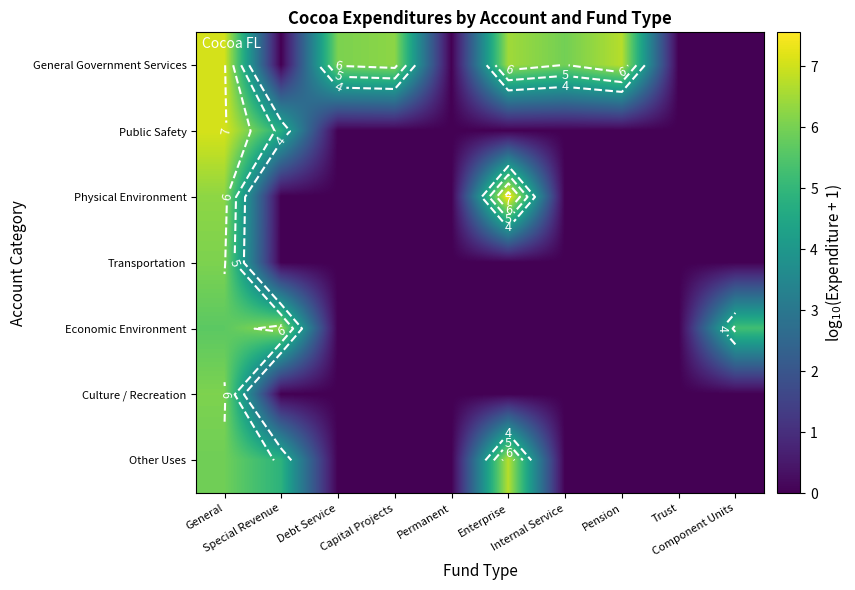

How many values in the General Government Services series exceed 6?

5